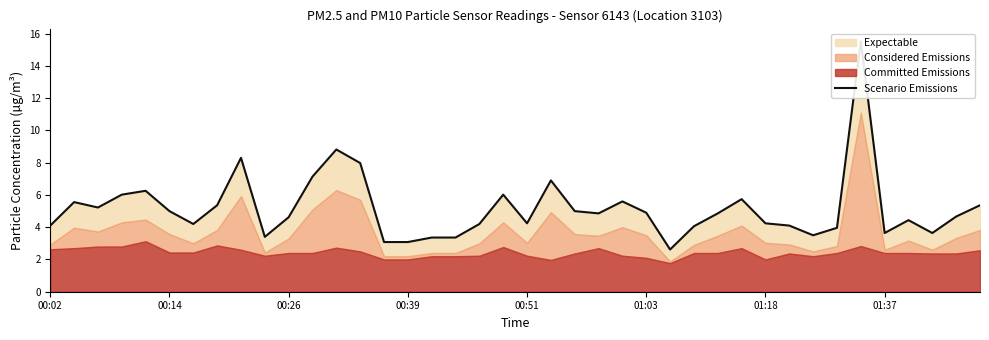

Does the chart have visible grid lines?

No